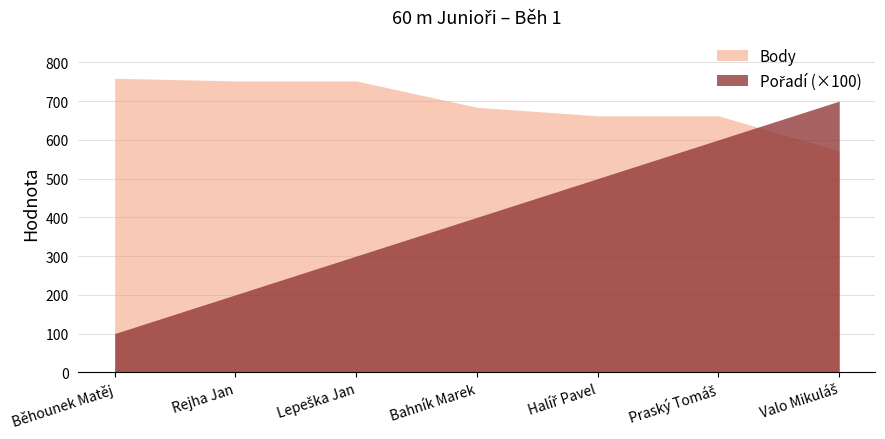

What position from the right is Rejha Jan?

6